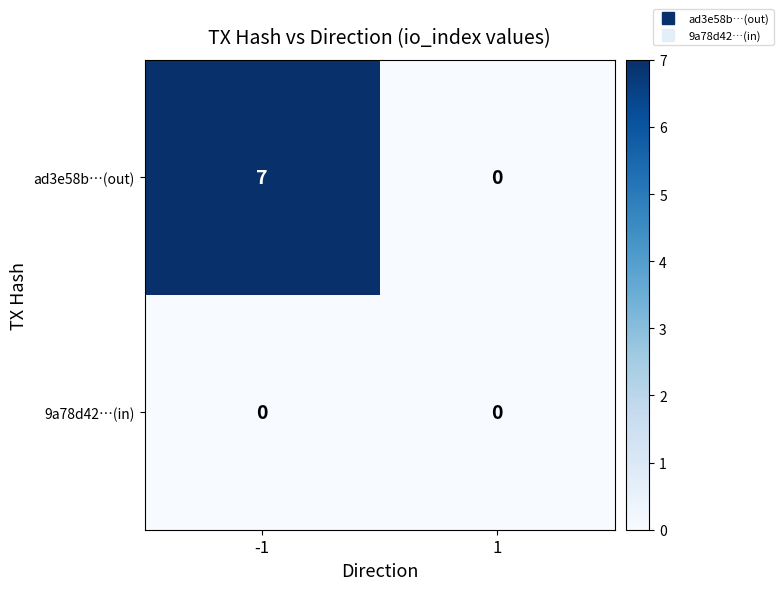

What is the approximate value of ad3e58b…(out) at -1?

7